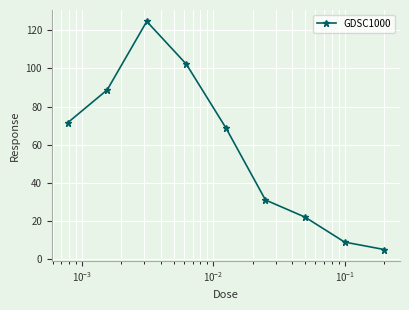

What is the sum of all values?

523.2